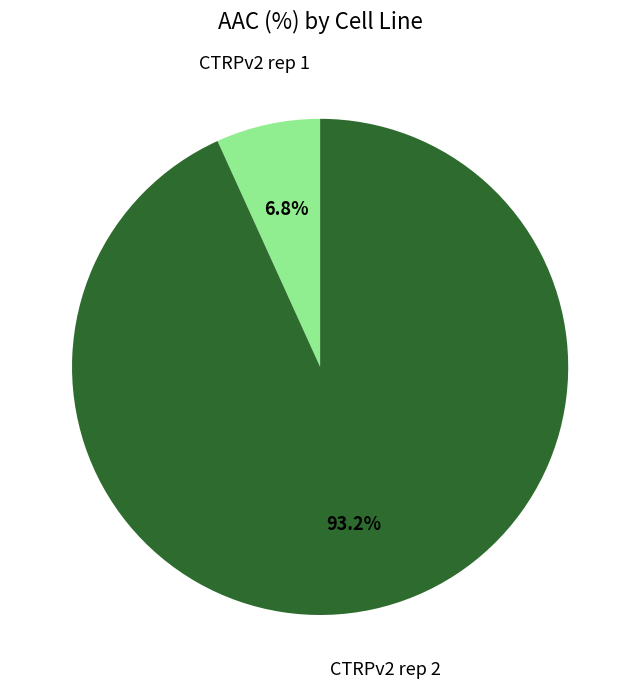

To the nearest percent, what is the combined percentage of CTRPv2 rep 1 and CTRPv2 rep 2?

100%